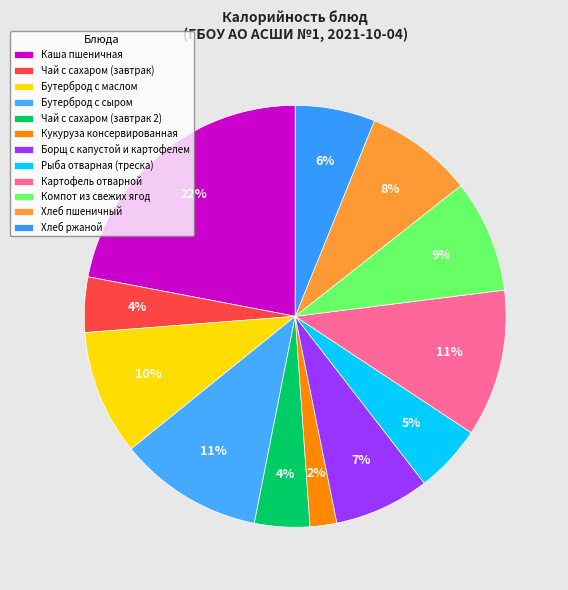

To the nearest percent, what portion does Чай с сахаром (завтрак 2) represent?

4%